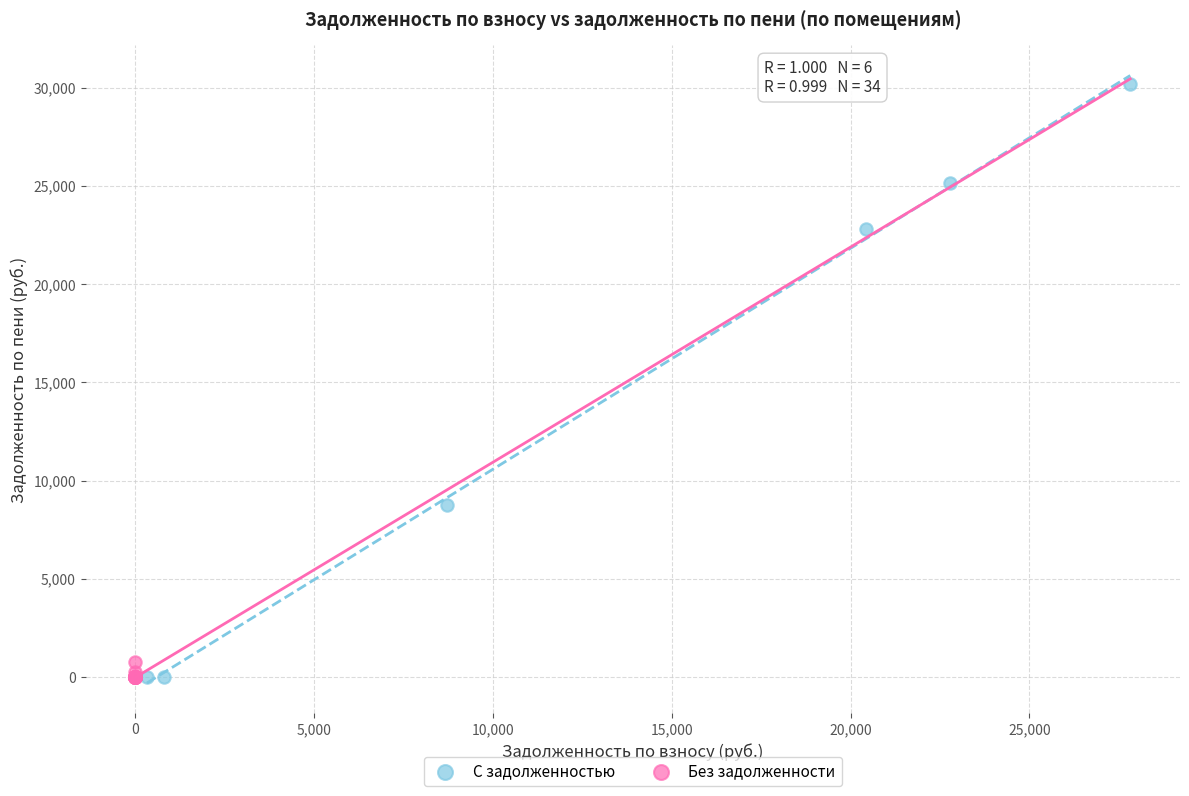

What are all the series names shown in the legend?

С задолженностью, Без задолженности